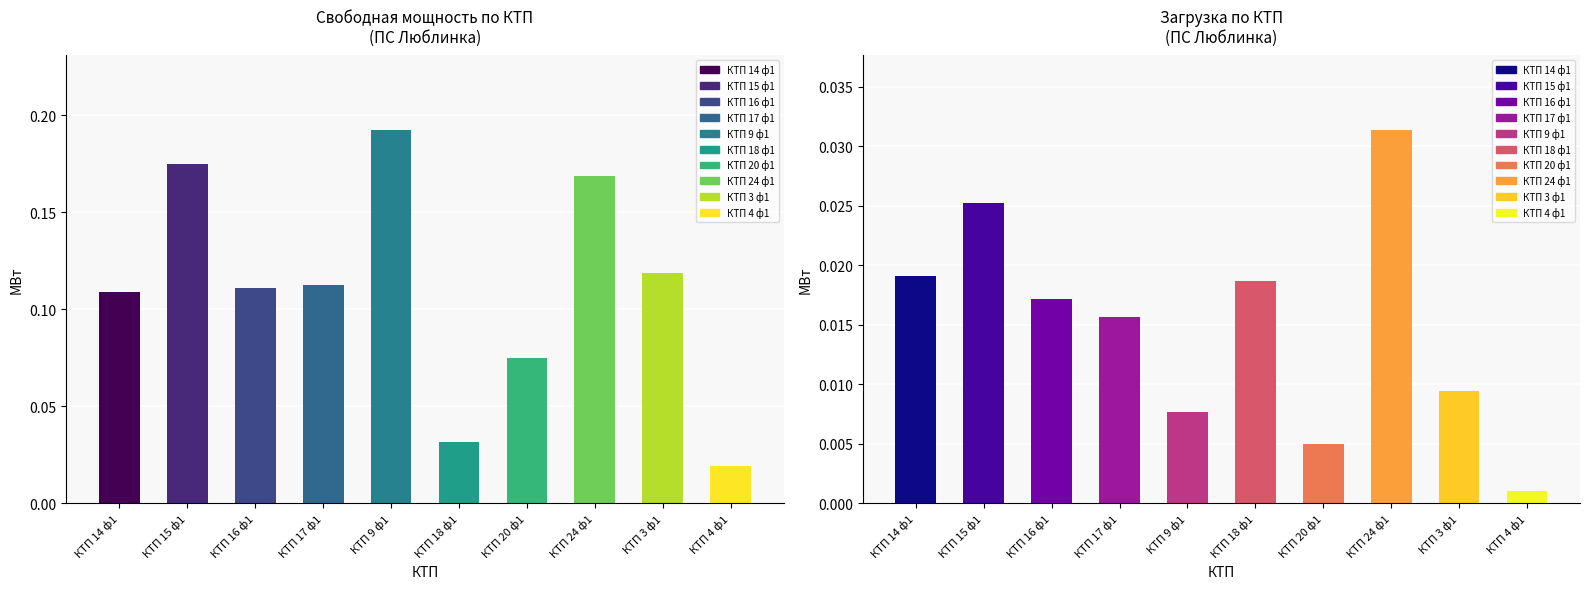

Reading left to right, transcribe all the data shown in this chart.

Свободная мощность, МВт: 0.1	0.2	0.1	0.1	0.2	0.0	0.1	0.2	0.1	0.0
Загрузка, МВт: 0.0	0.0	0.0	0.0	0.0	0.0	0.0	0.0	0.0	0.0